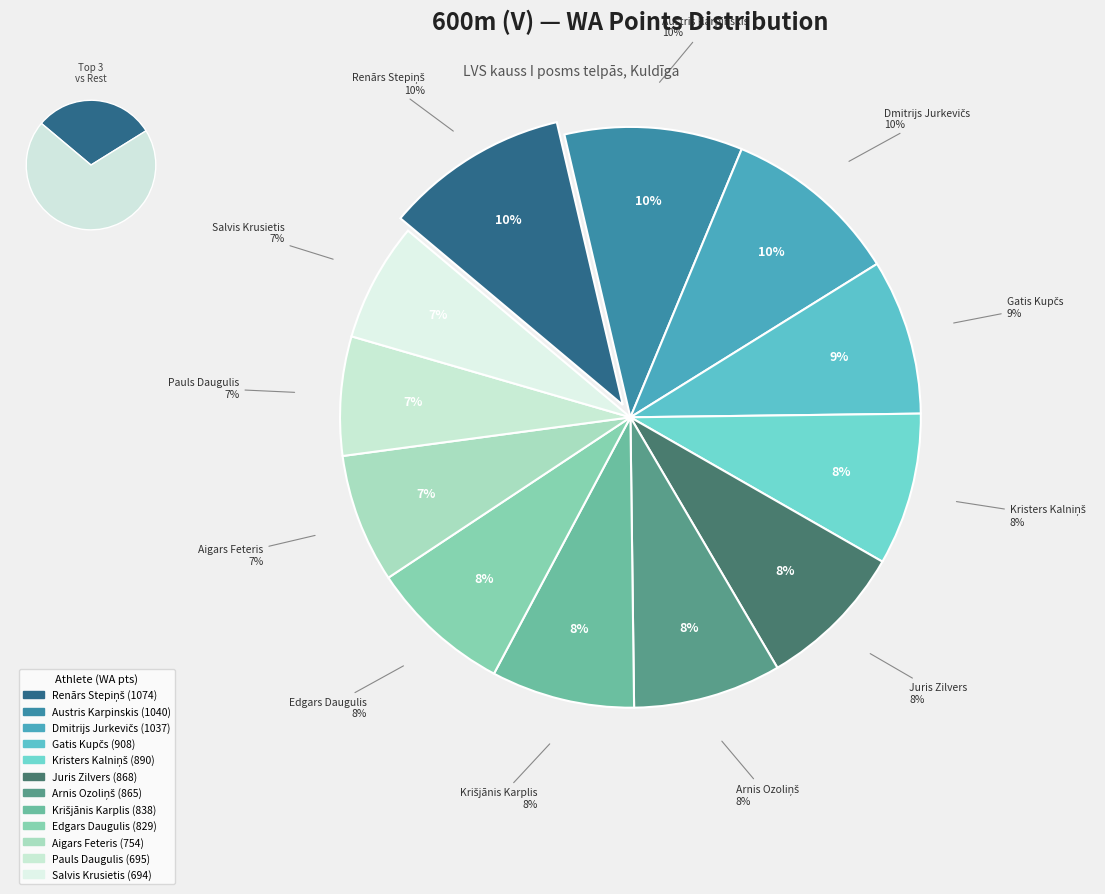

Rank the categories by value from highest to lowest.

Renārs Stepiņš, Austris Karpinskis, Dmitrijs Jurkevičs, Gatis Kupčs, Kristers Kalniņš, Juris Zilvers, Arnis Ozoliņš, Krišjānis Karplis, Edgars Daugulis, Aigars Feteris, Pauls Daugulis, Salvis Krusietis